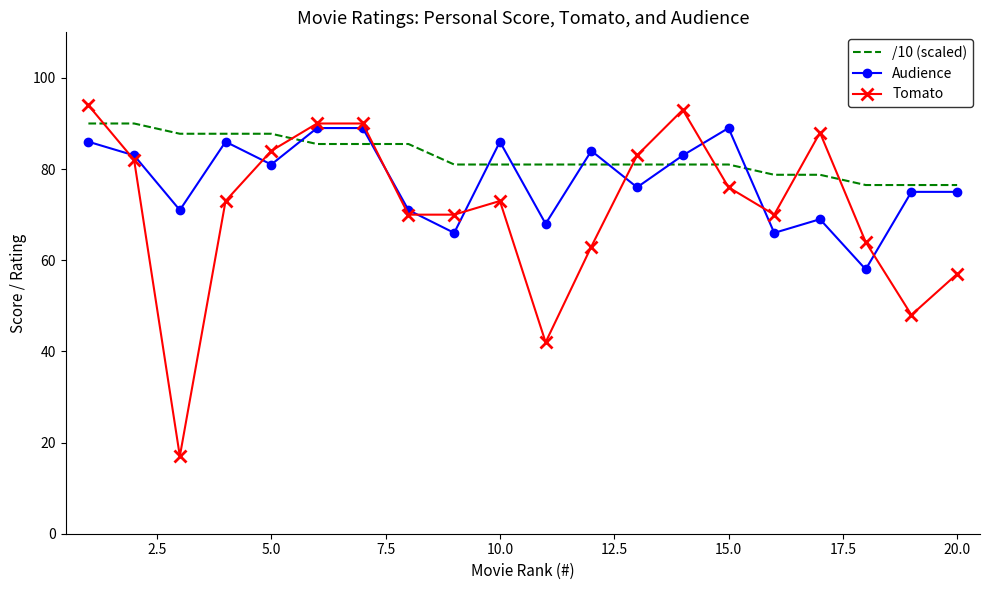

What is the highest value of the /10 (scaled) series?

90.0